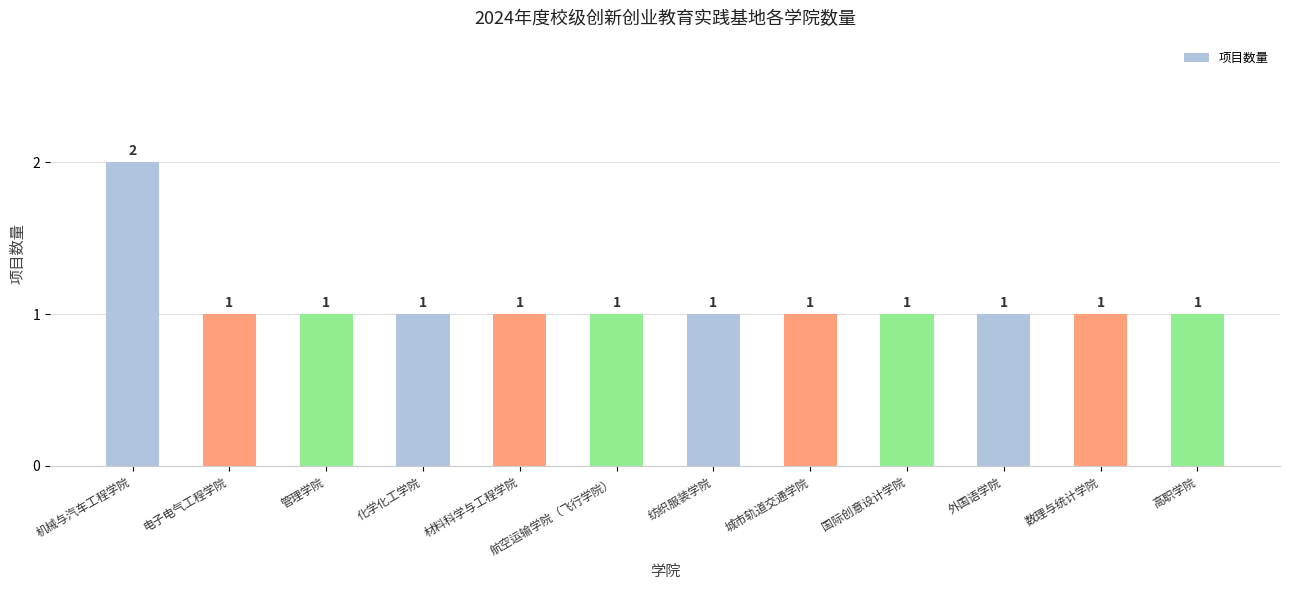

The chart shows a value of 1 at 城市轨道交通学院. True or false?

True